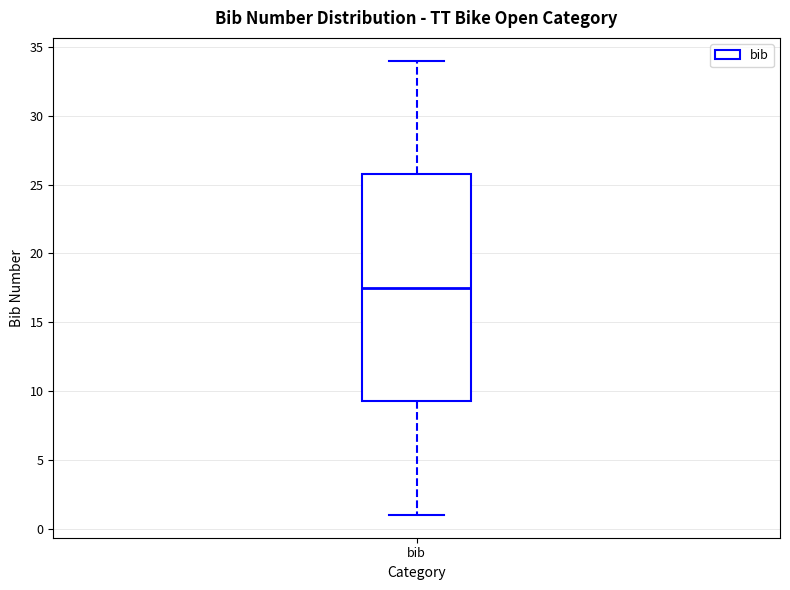

Transcribe this box plot: give where the median line is, the range the box spans, and where the two whiskers end, as read against the y-axis. The values are not printed on the chart, so give them approximately, as read against the axis.

median 17.5, box 9.5 to 26.0, whiskers 1.0 to 34.0